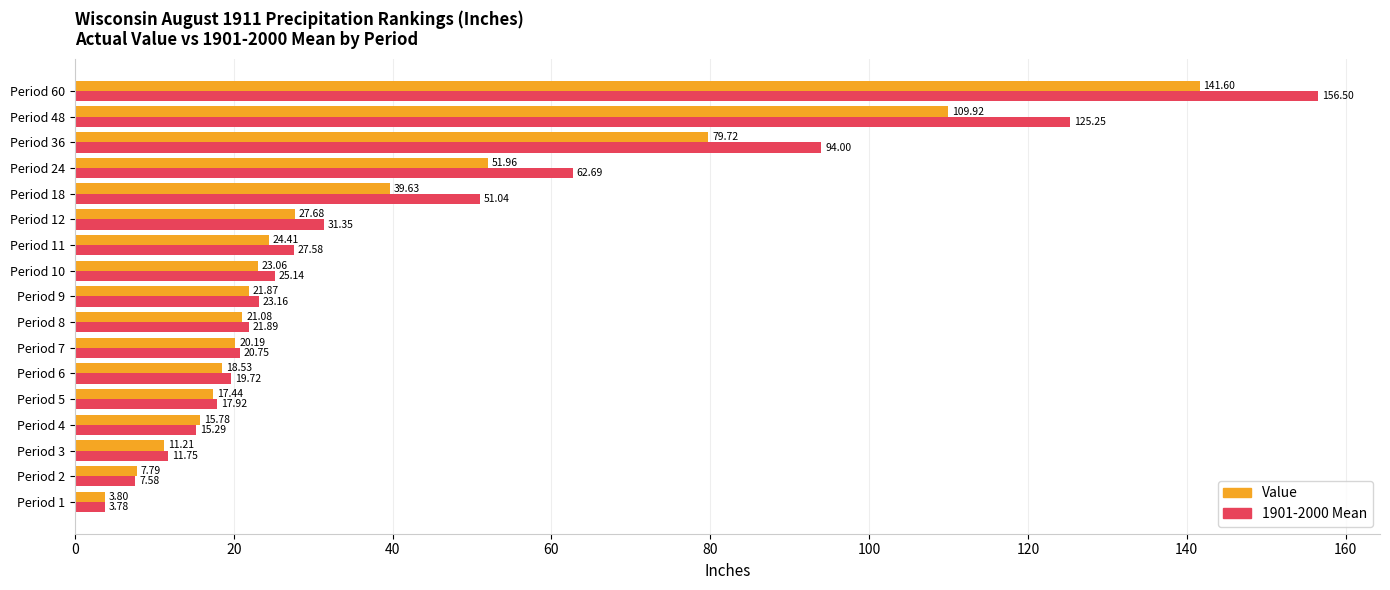

Rank the series by their average value, from lowest to highest.

Value, 1901-2000 Mean